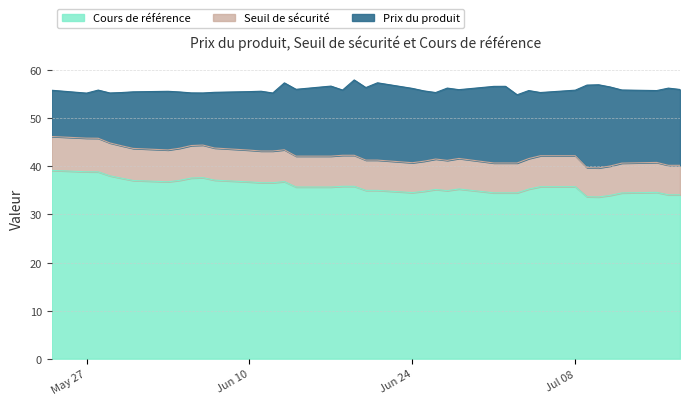

How many values in the Cours de référence series exceed 35?

26